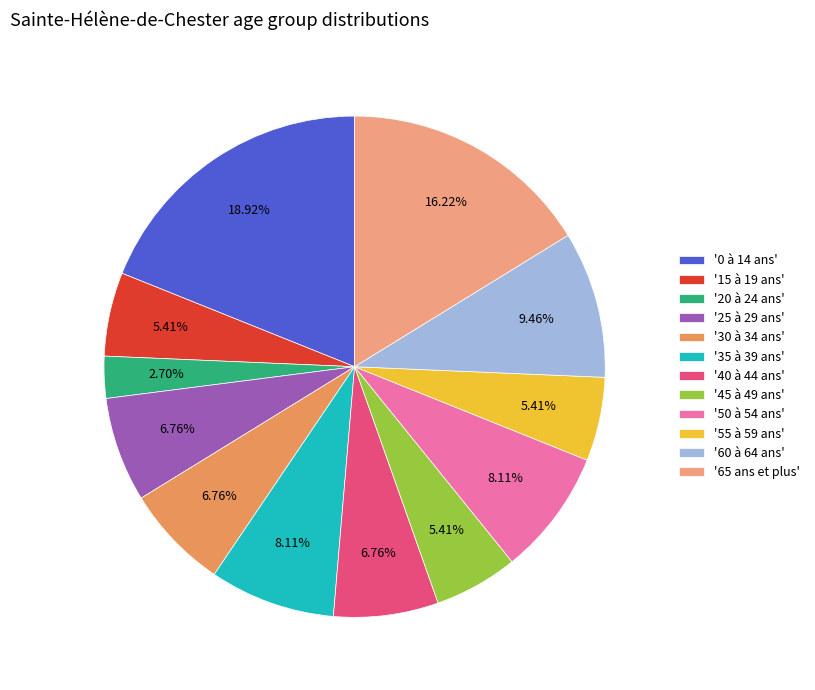

Is the sum of '35 à 39 ans' and '25 à 29 ans' greater than half?

No